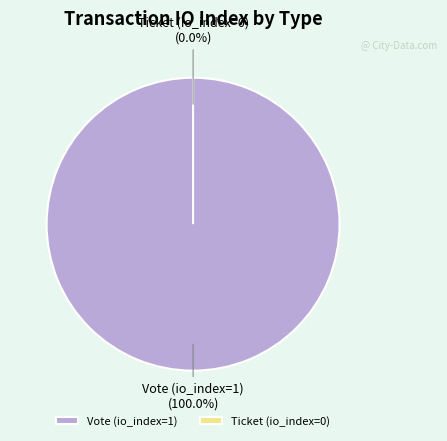

How much of the chart is everything except Ticket (io_index=0)?

100.0%